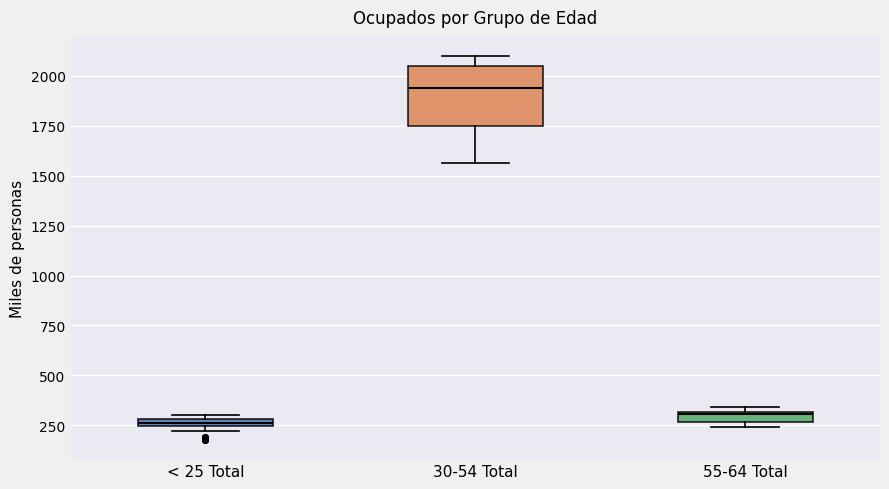

Where is the lower edge of the box for 55-64 Total on the y-axis? The values are not printed on the chart, so give them approximately, as read against the axis.

250